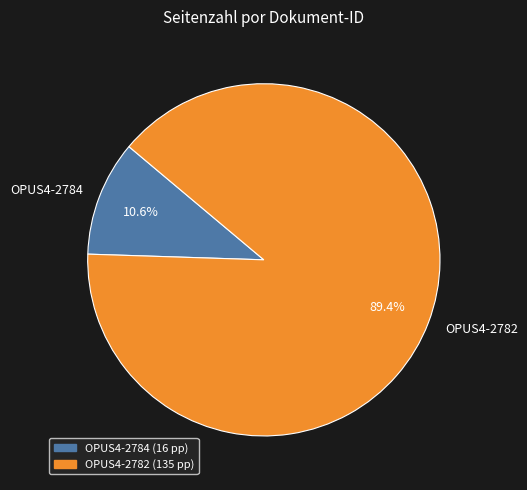

To the nearest percent, what is the difference between the OPUS4-2782 and OPUS4-2784 slice percentages?

79%